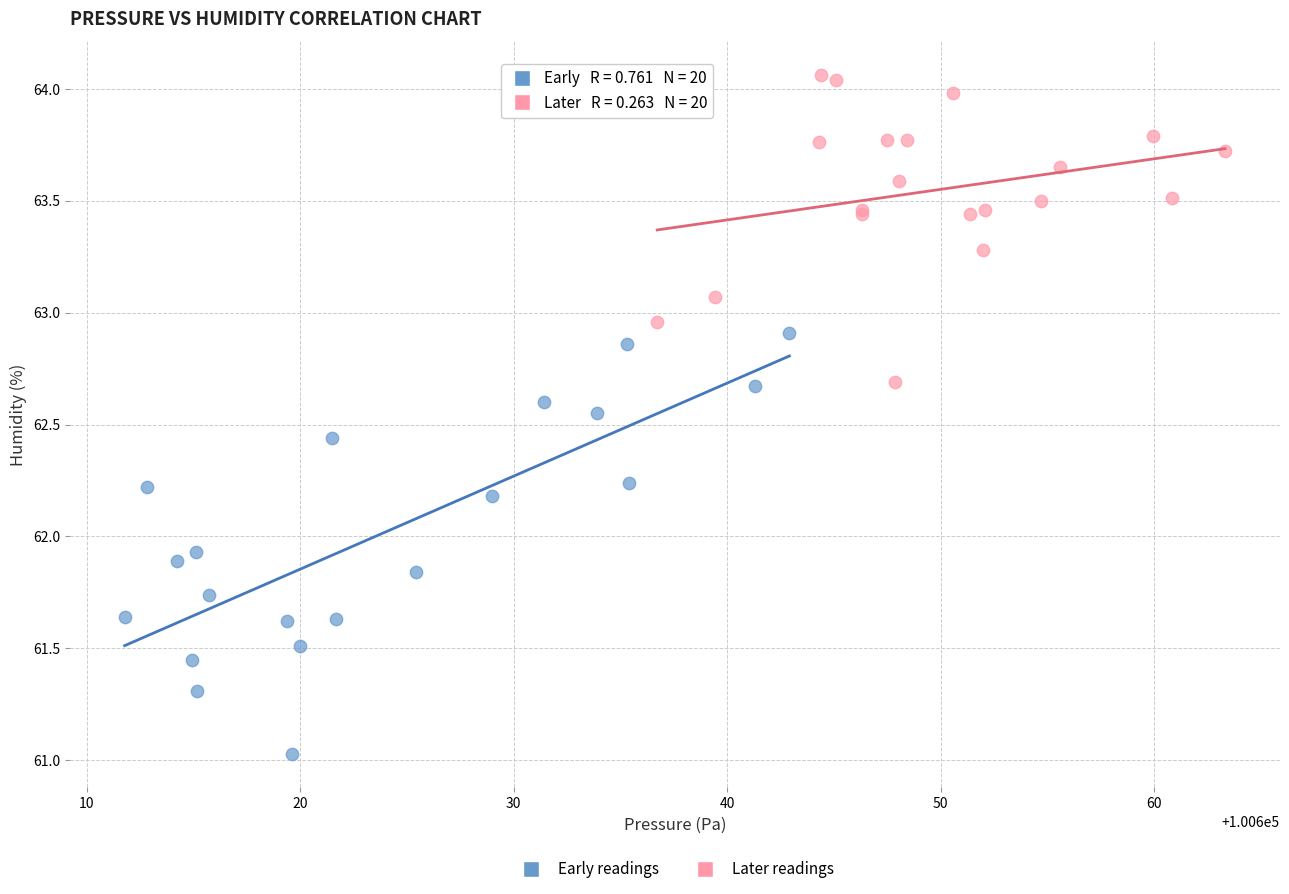

Which series reaches the minimum Y coordinate?

Early readings